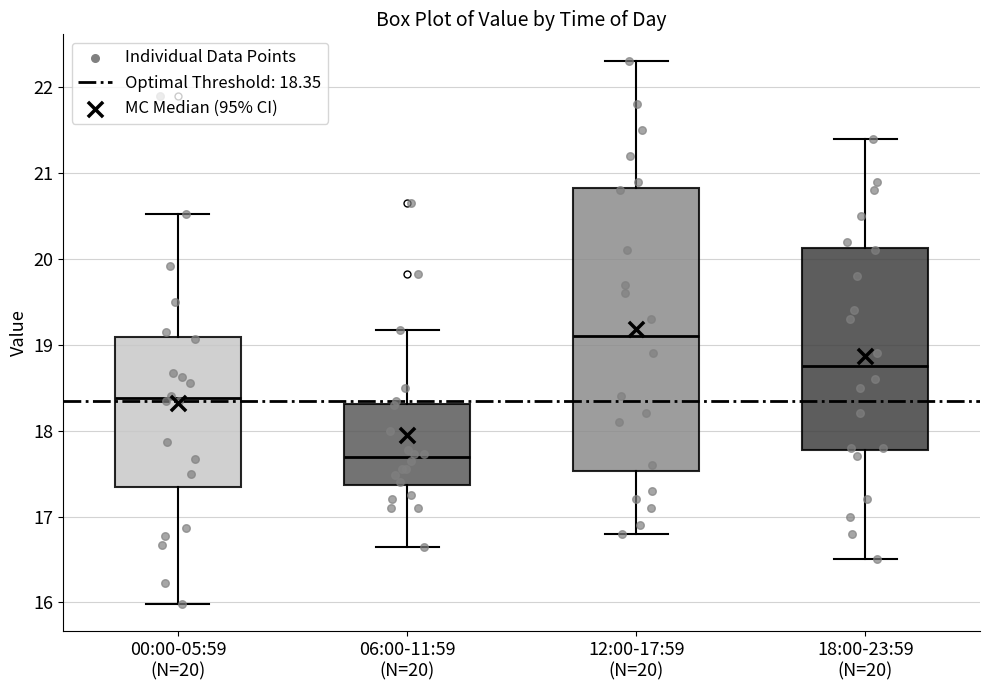

Which box is the tallest, from its lower edge to its upper edge?

12:00-17:59 (N=20)